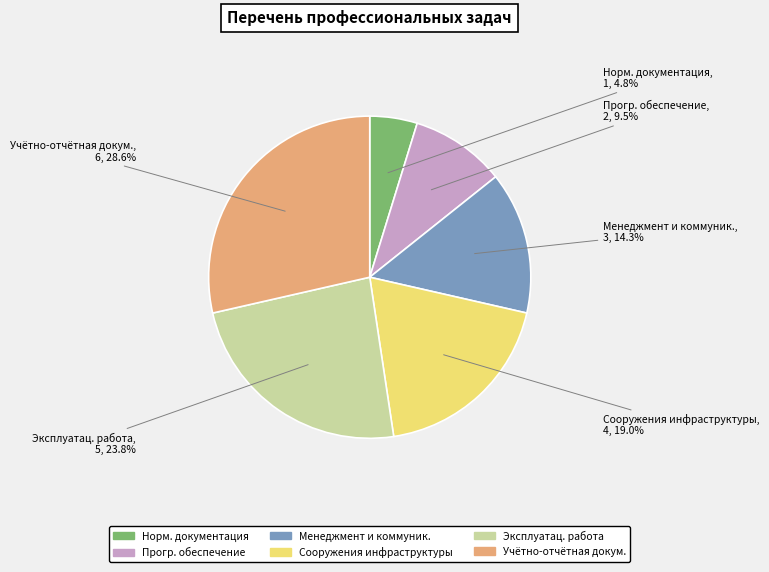

Count the number of slices in the pie.

6